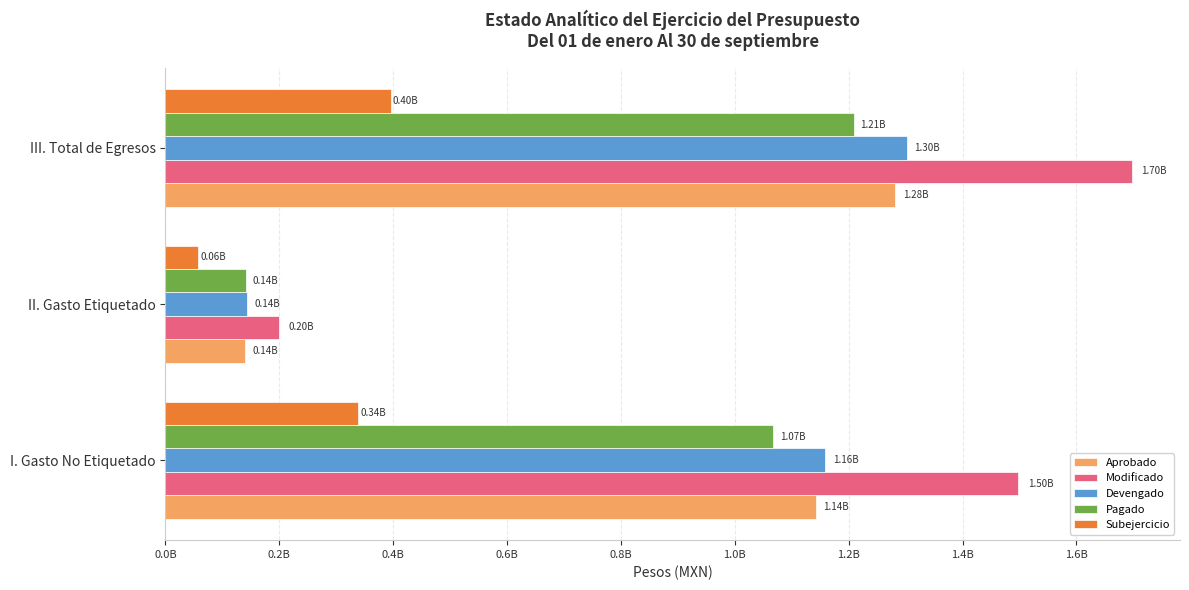

How many bars are there in each group?

5